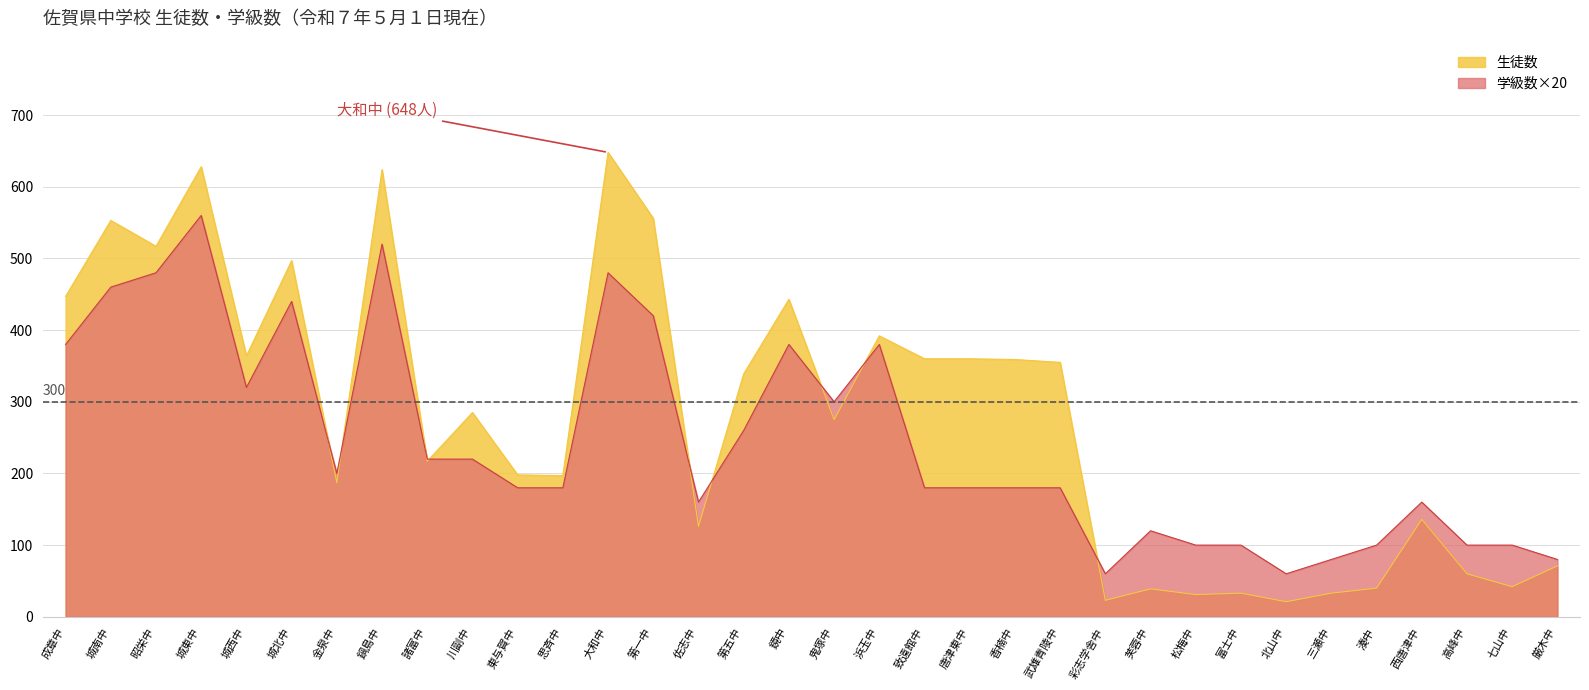

What are all the series names shown in the legend?

生徒数, 学級数×20